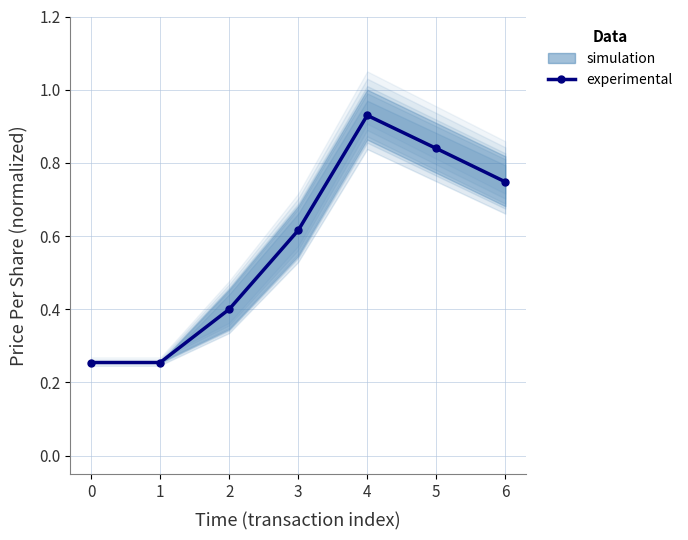

What is the sum of the values at 5 and 3?

1.5